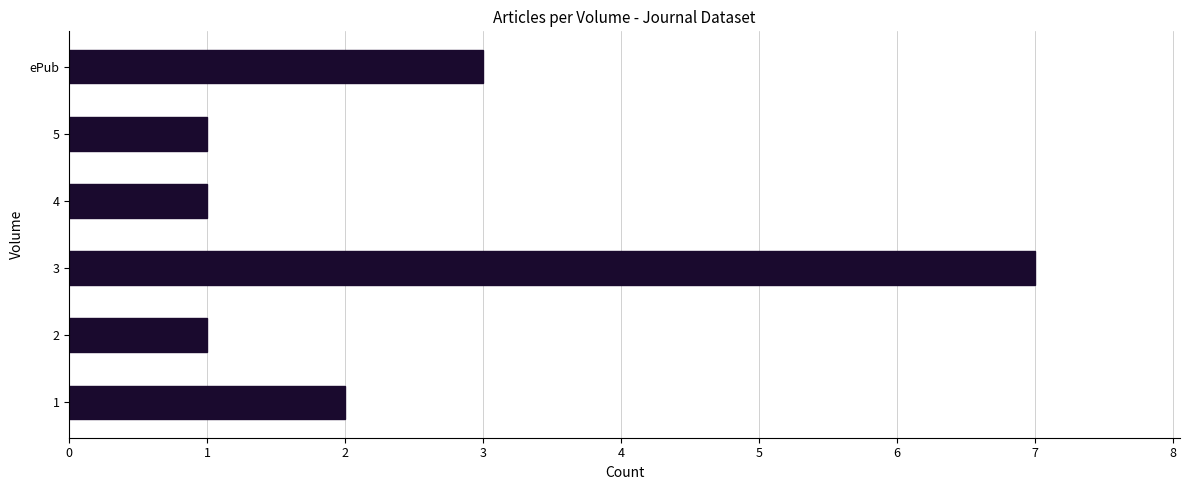

What is the difference between the maximum and second lowest values?

6